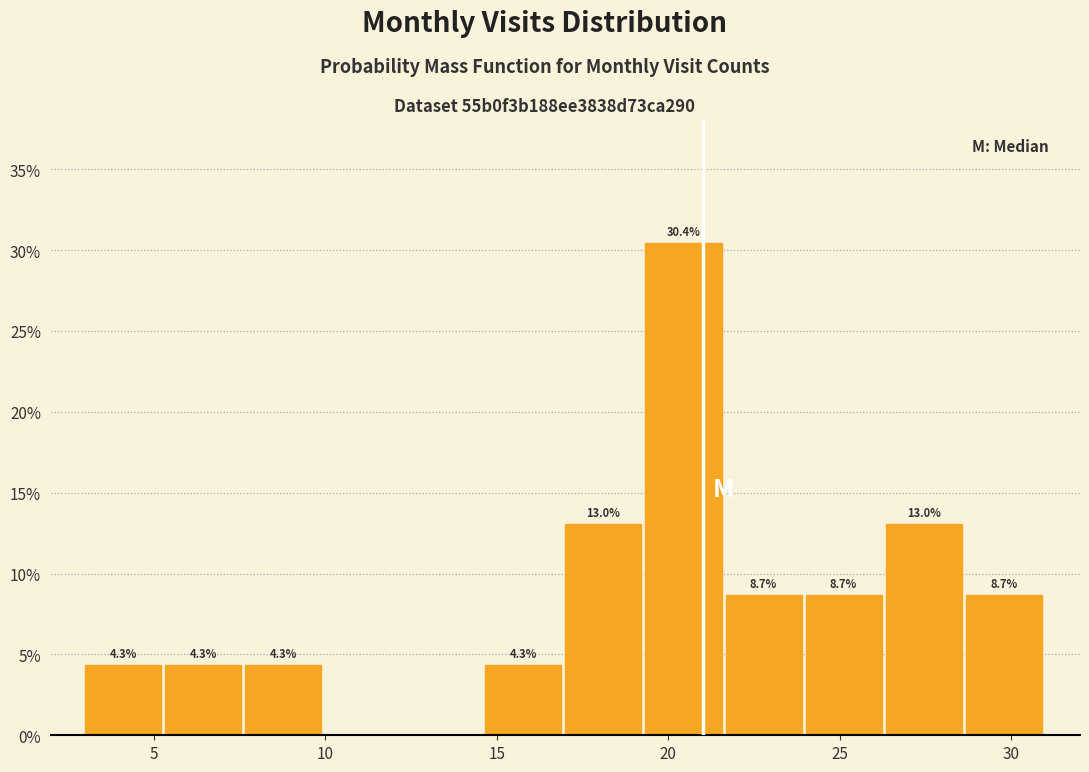

Which range on the x-axis has the tallest bar?

19.5 to 21.5